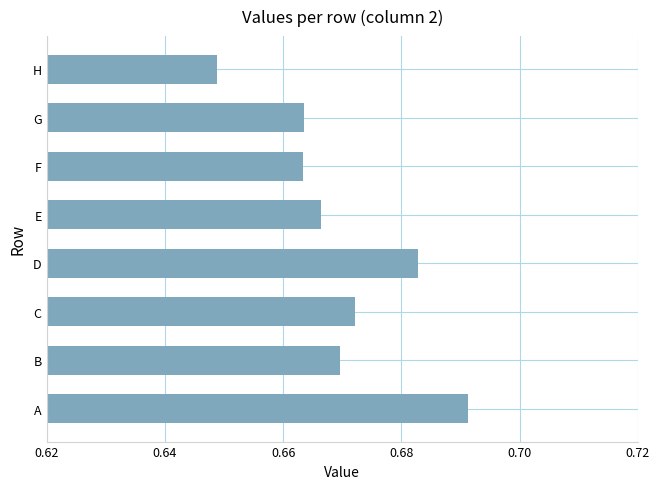

Between B and A, which is larger?

A